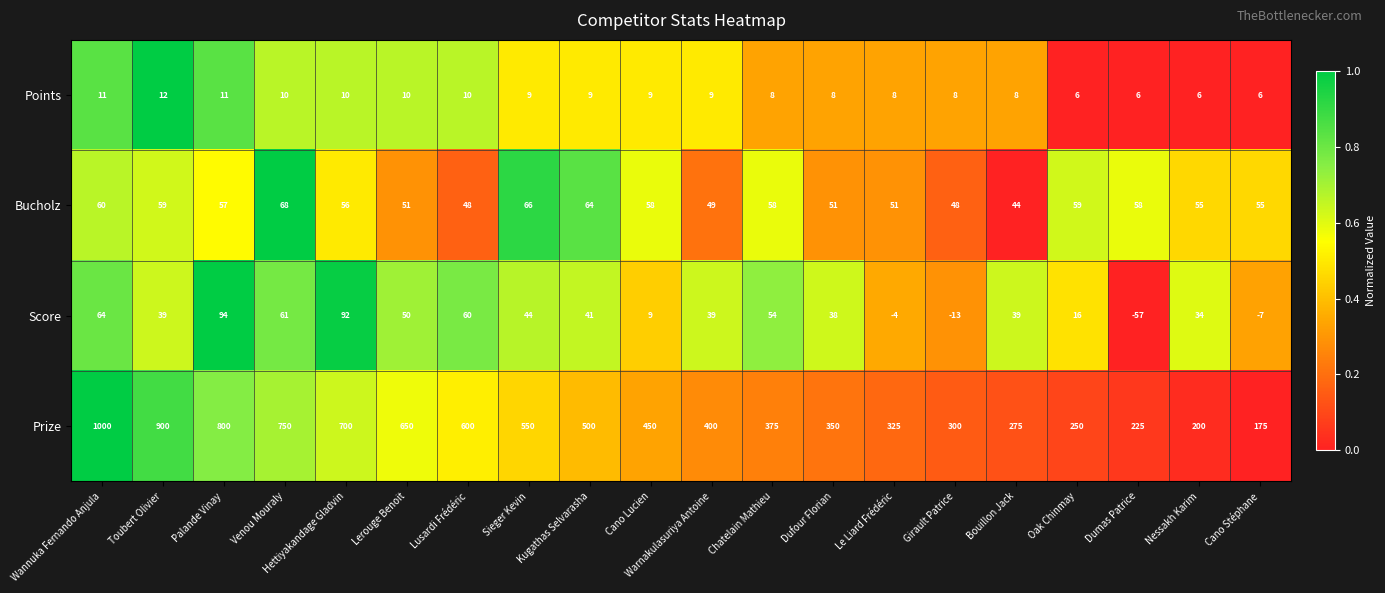

The value of Points at Chatelain Mathieu is 5. True or false?

False